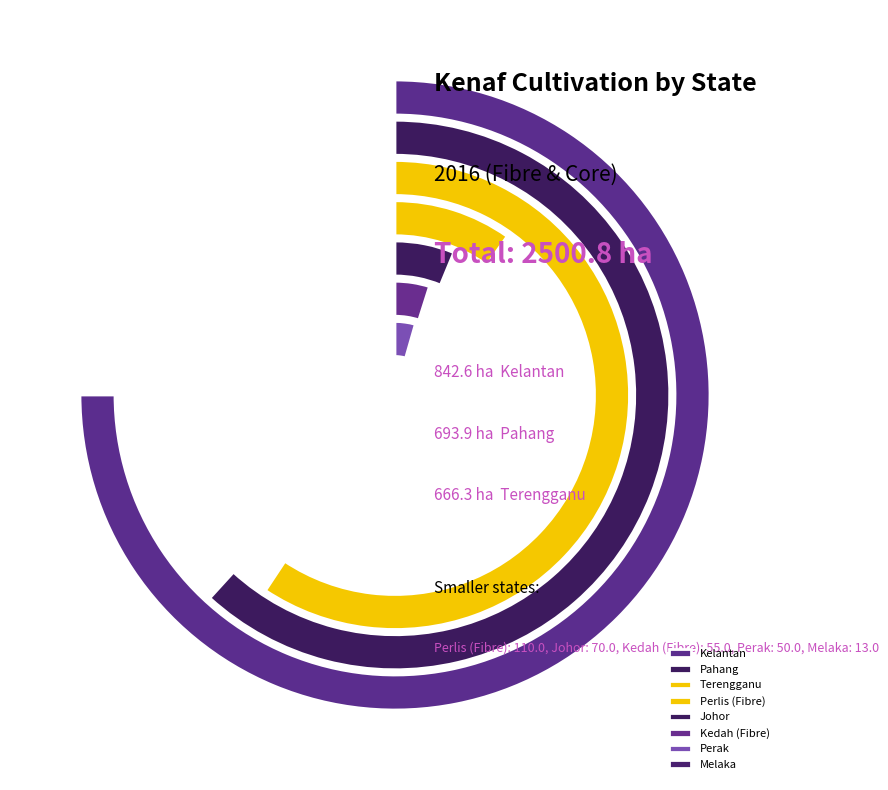

To the nearest percent, what is the combined percentage of Terengganu and Melaka?

27%